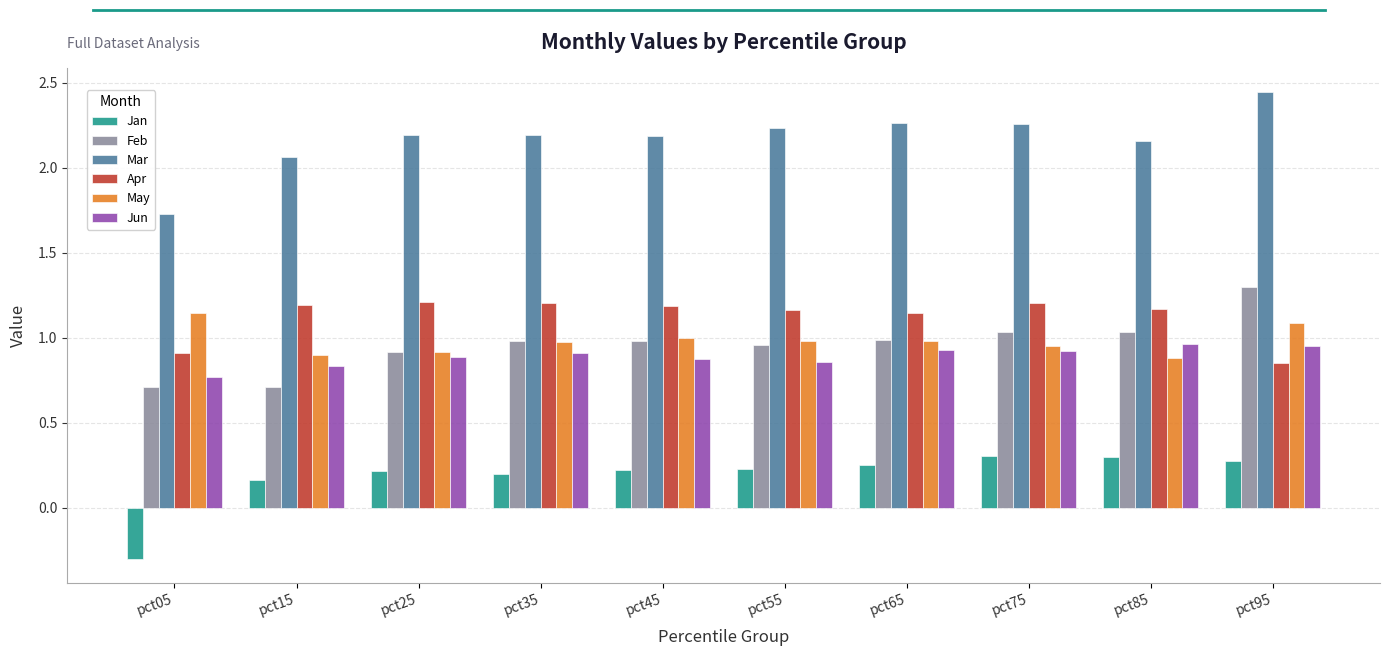

What are all the series names shown in the legend?

Jan, Feb, Mar, Apr, May, Jun